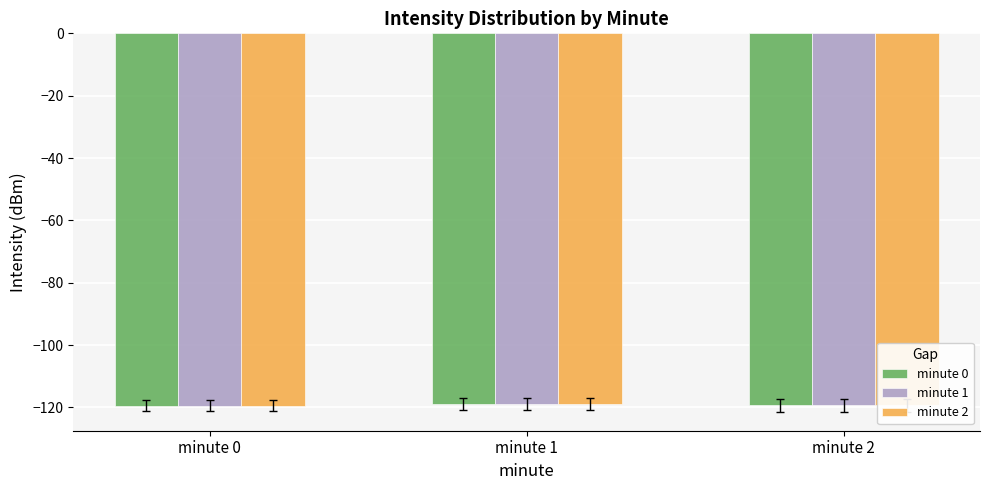

True or false: minute 2 has a value of -189.4 at minute 0.

False